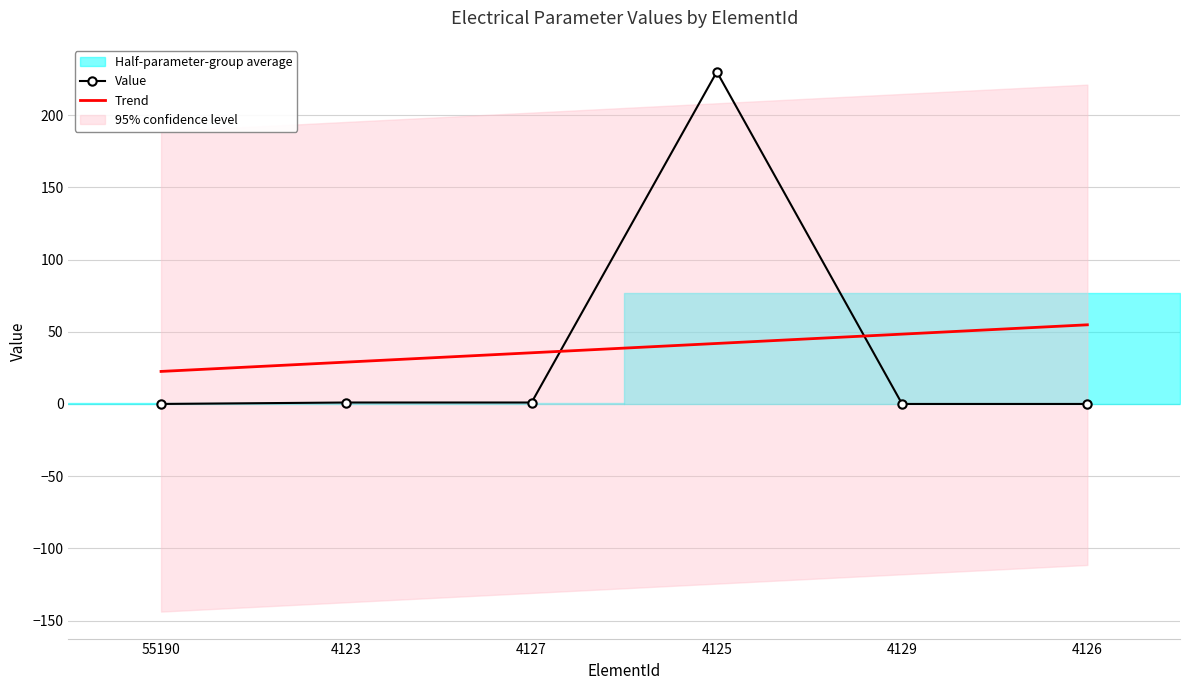

What is the label of the 5th point from the left?

4129